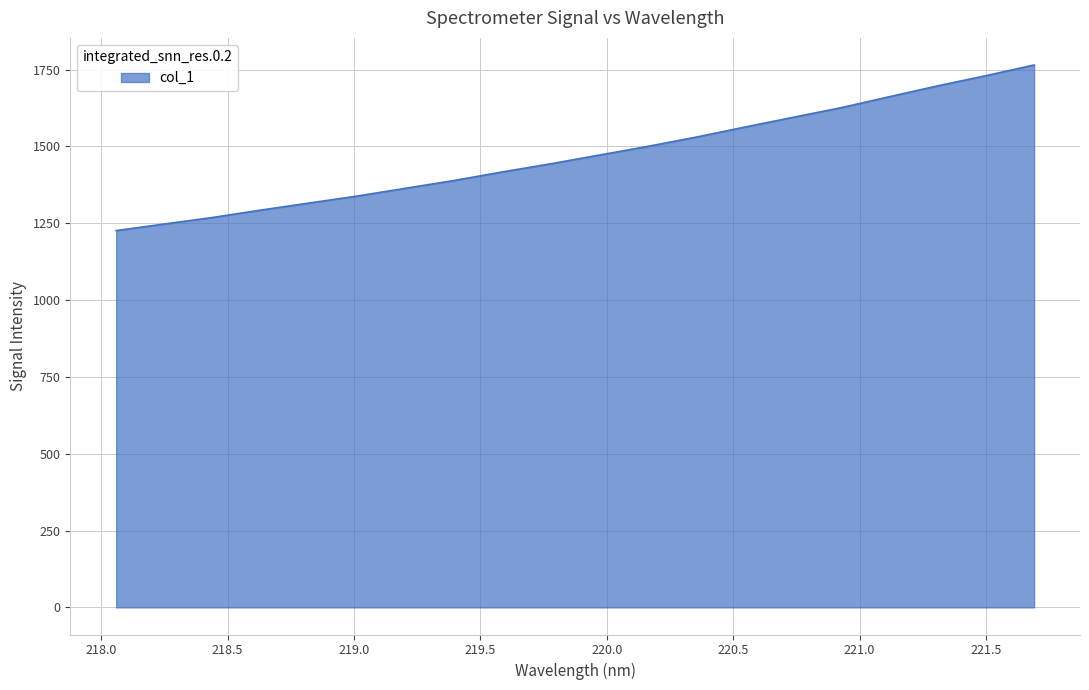

What is the minimum value shown in the chart?

1226.2